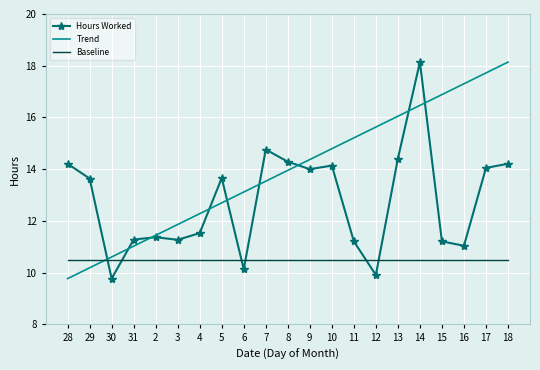

True or false: Baseline and Trend intersect in this chart.

True